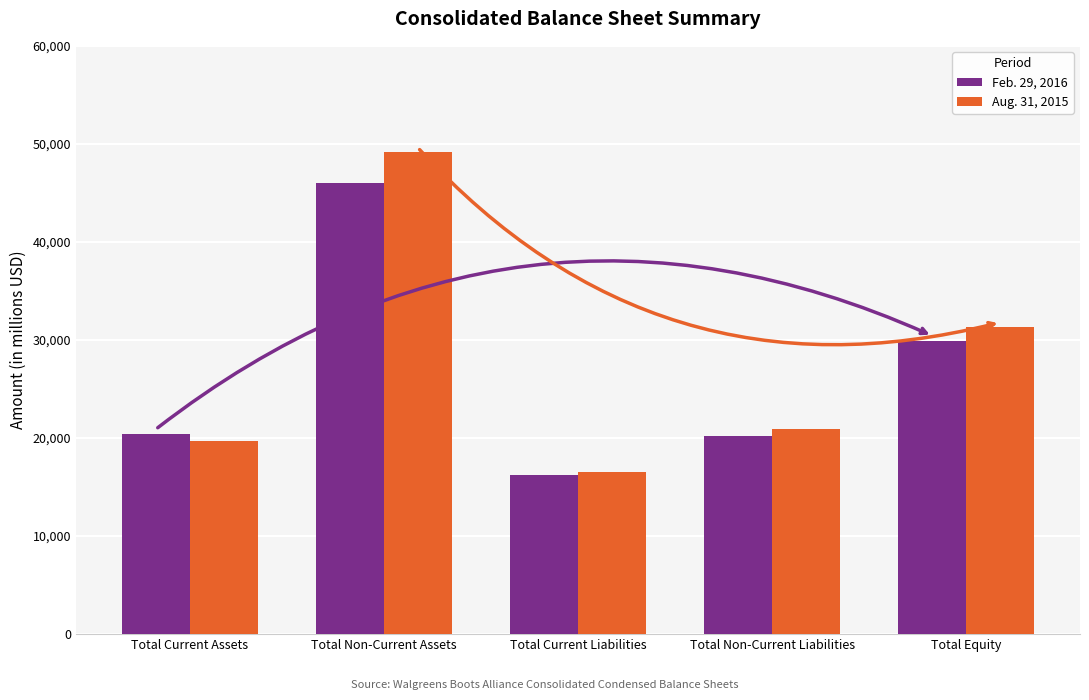

What is the label of the 5th bar from the right?

Total Current Assets